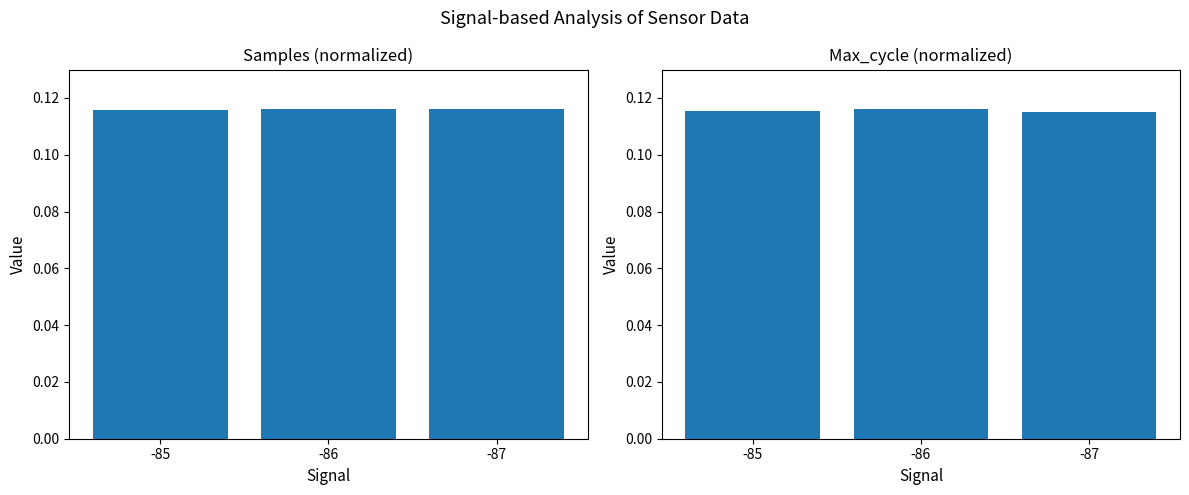

What is the highest value of the Samples series?

0.1